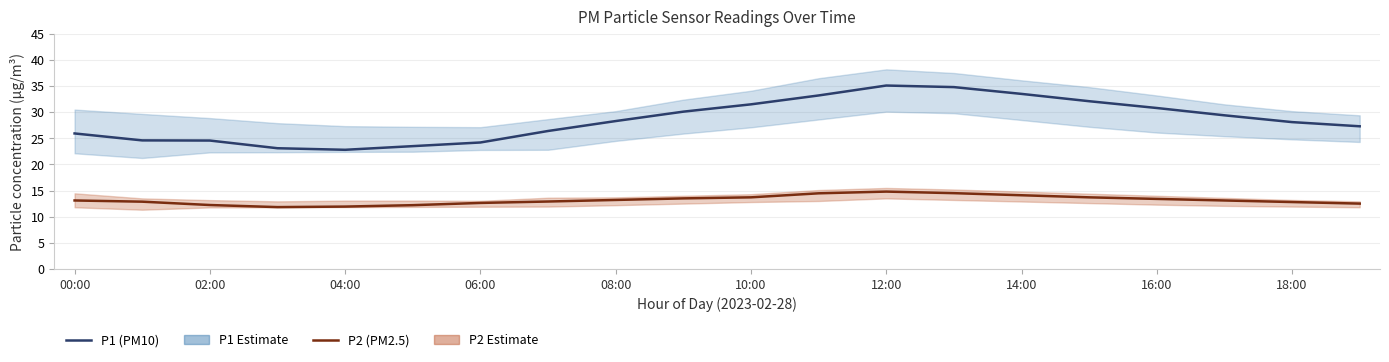

At which category does P1 (PM10) reach its first local peak?

12:00